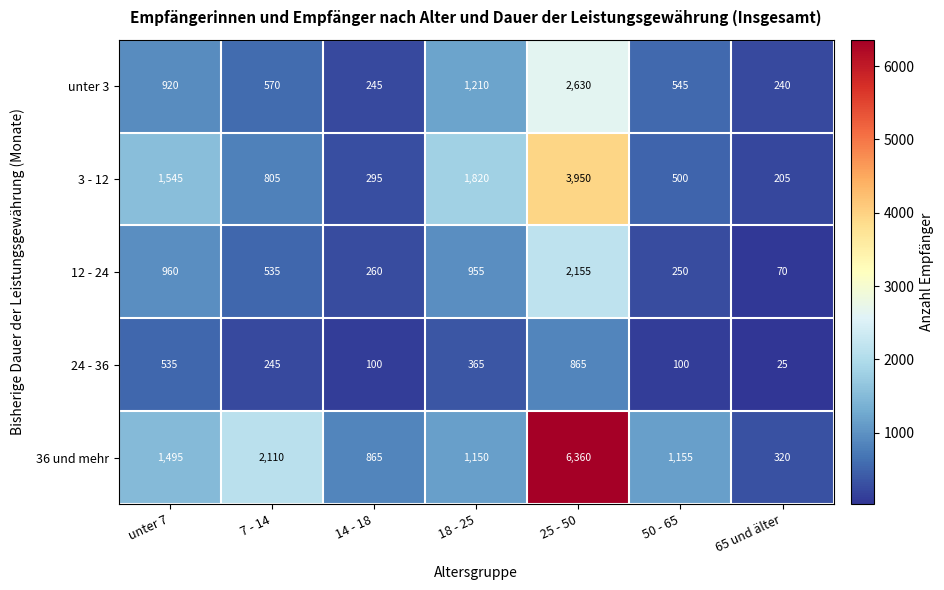

How many categories are shown in the chart?

7